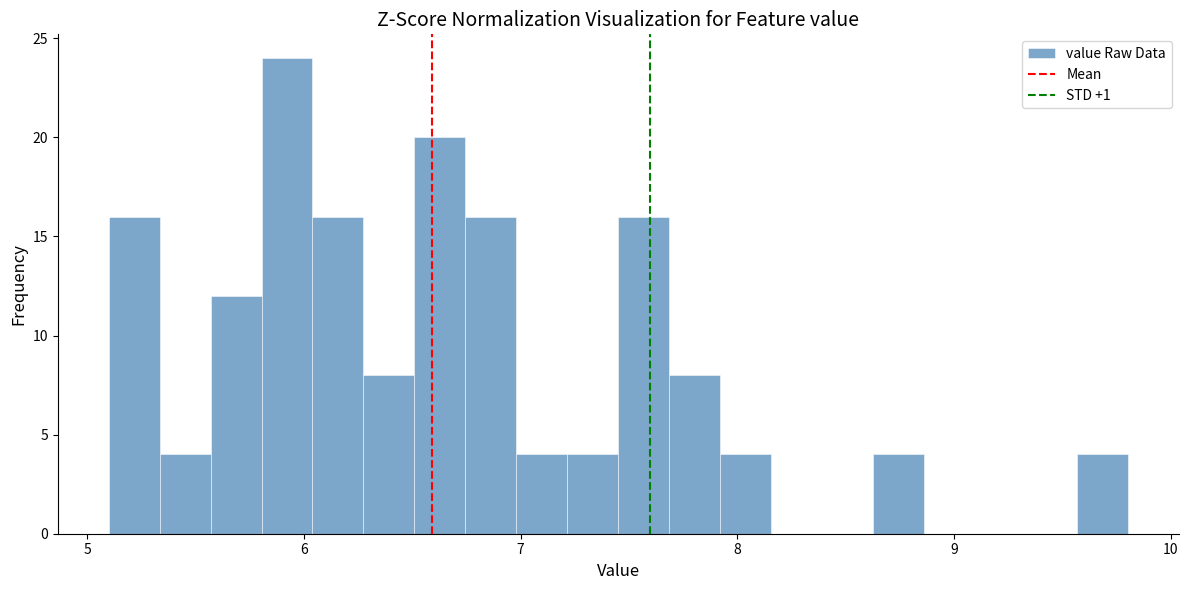

Read against the x-axis, roughly where is the centre of the tallest bar?

5.9